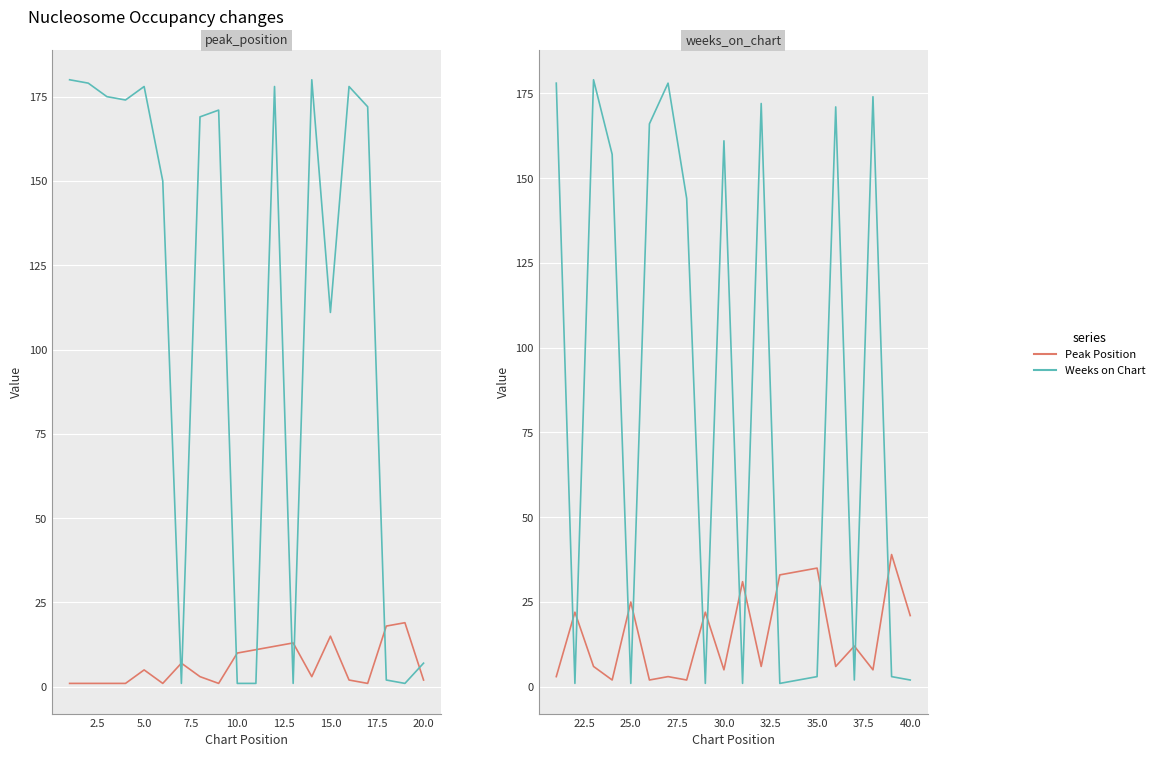

Where is the first local maximum for Weeks on Chart?

5.0